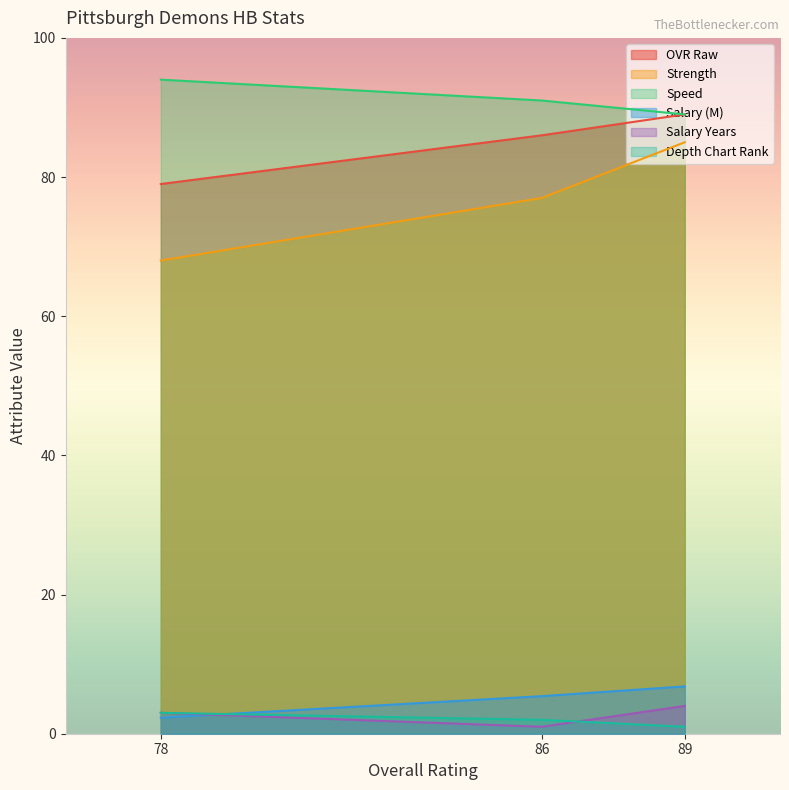

How many lines are shown in the chart?

6